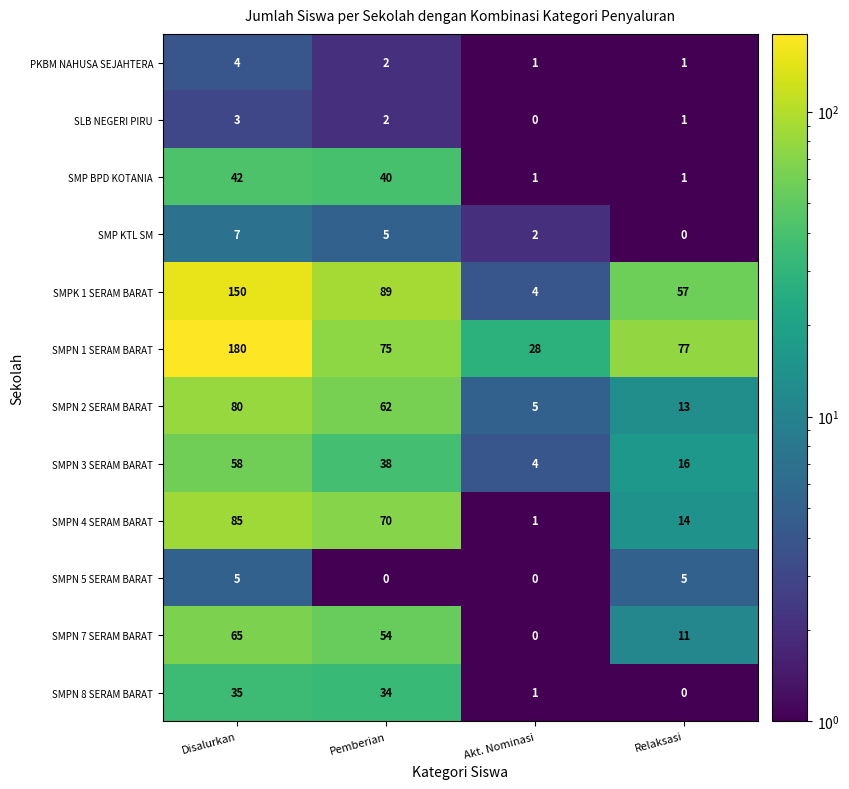

At how many categories does at least one series exceed 58?

3